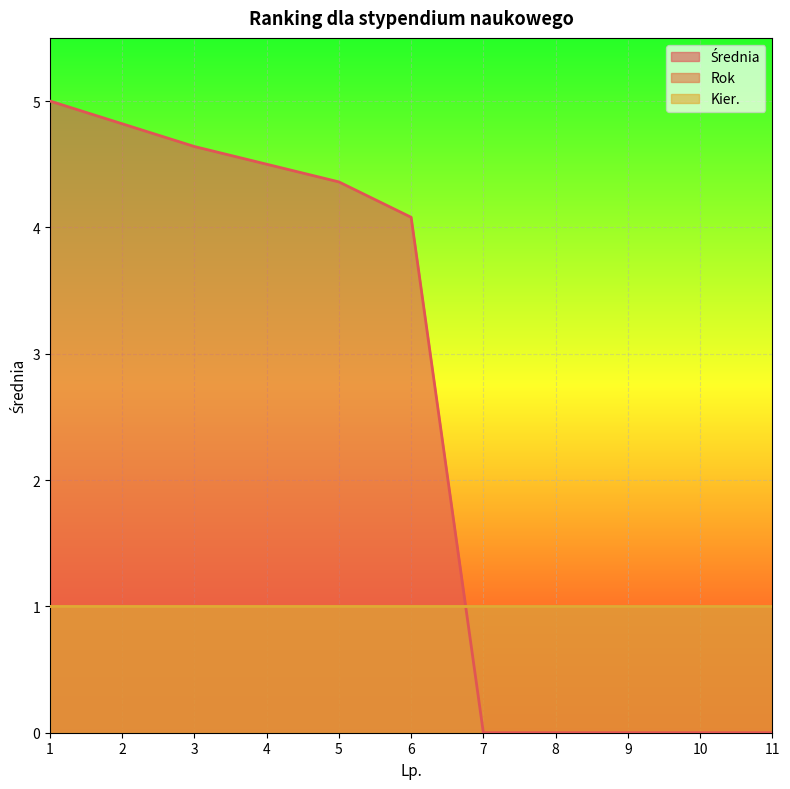

What is the maximum value for Rok?

1.0